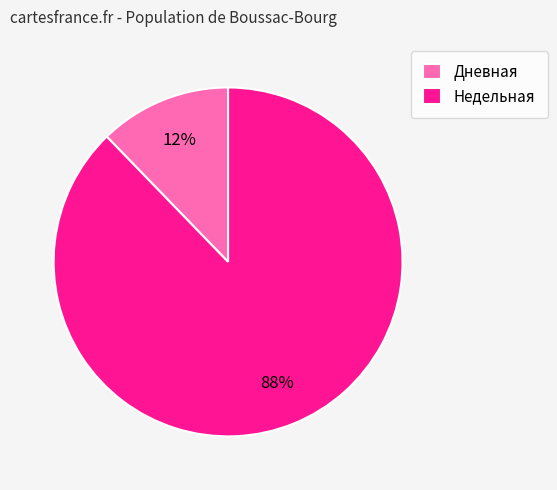

The Дневная slice represents 12% of the pie. True or false?

True